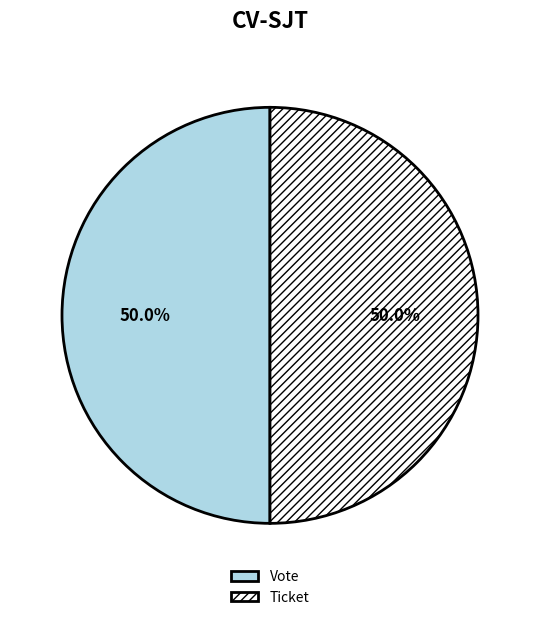

What is the ratio of the value at Vote to the value at Ticket?

1.0